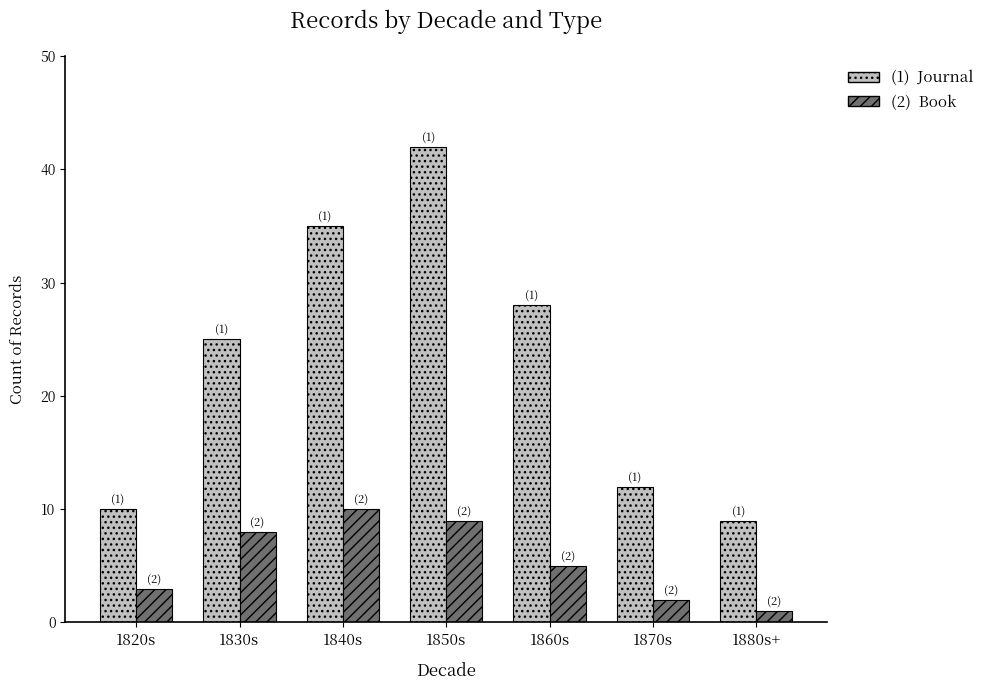

What is the total value across all series at 1820s?

13